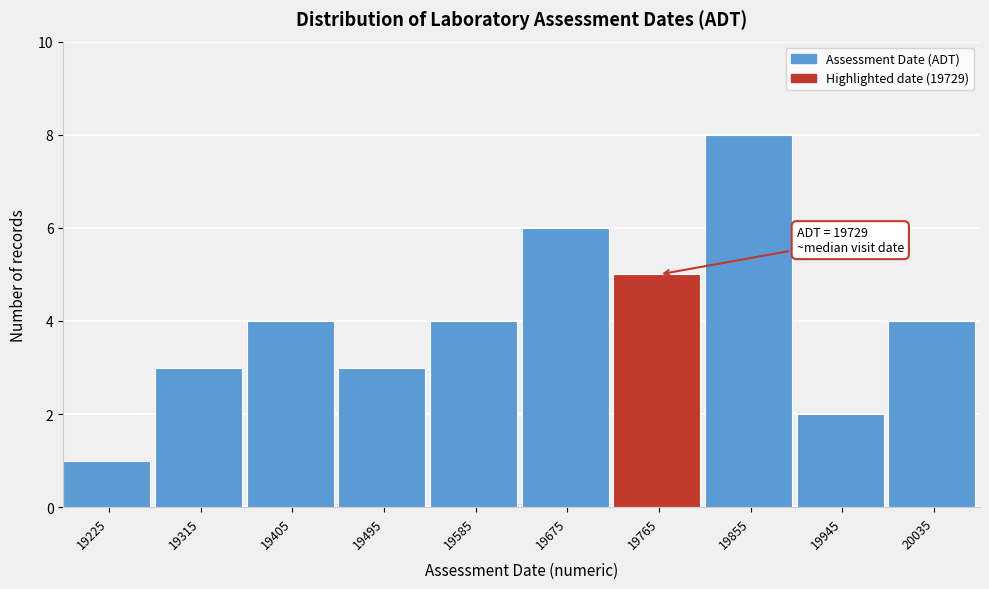

Over which range of the x-axis is the bar tallest?

19810 to 19900